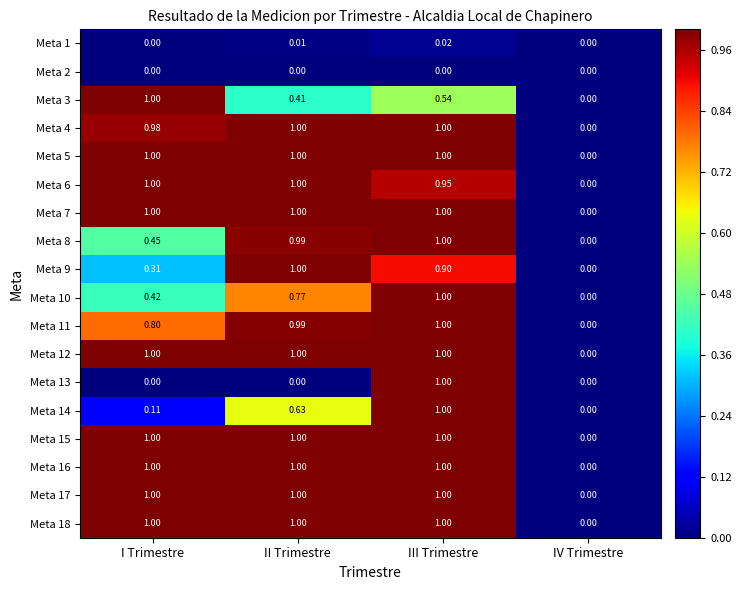

List the labels in order of Meta 11 value, smallest first.

IV Trimestre, I Trimestre, II Trimestre, III Trimestre